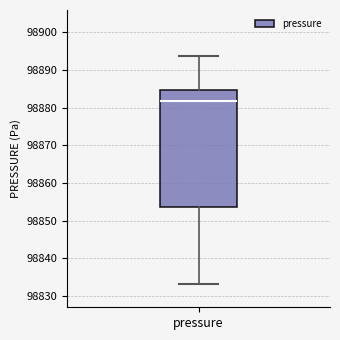

Transcribe this box plot: give where the median line is, the range the box spans, and where the two whiskers end, as read against the y-axis. The values are not printed on the chart, so give them approximately, as read against the axis.

median 98882, box 98854 to 98885, whiskers 98833 to 98894